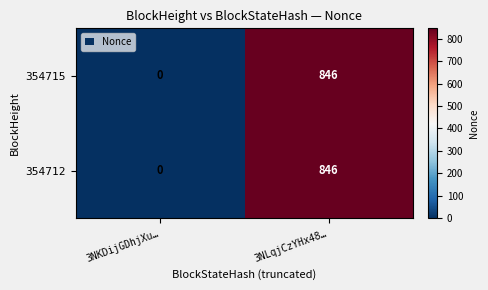

What is the total value across all series at 3NLqjCzYHx48…?

1692